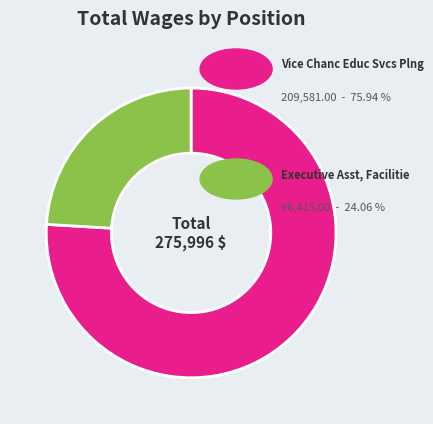

Does any single category account for the majority?

Yes